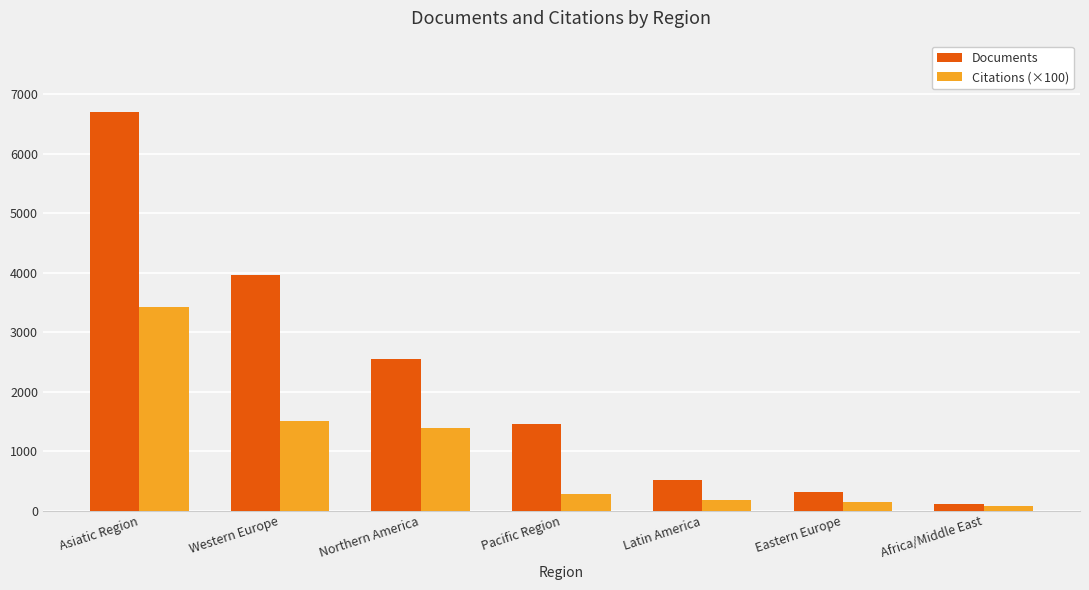

What is the value of the Citations (×100) bar at the 2nd from the left?

1501.6